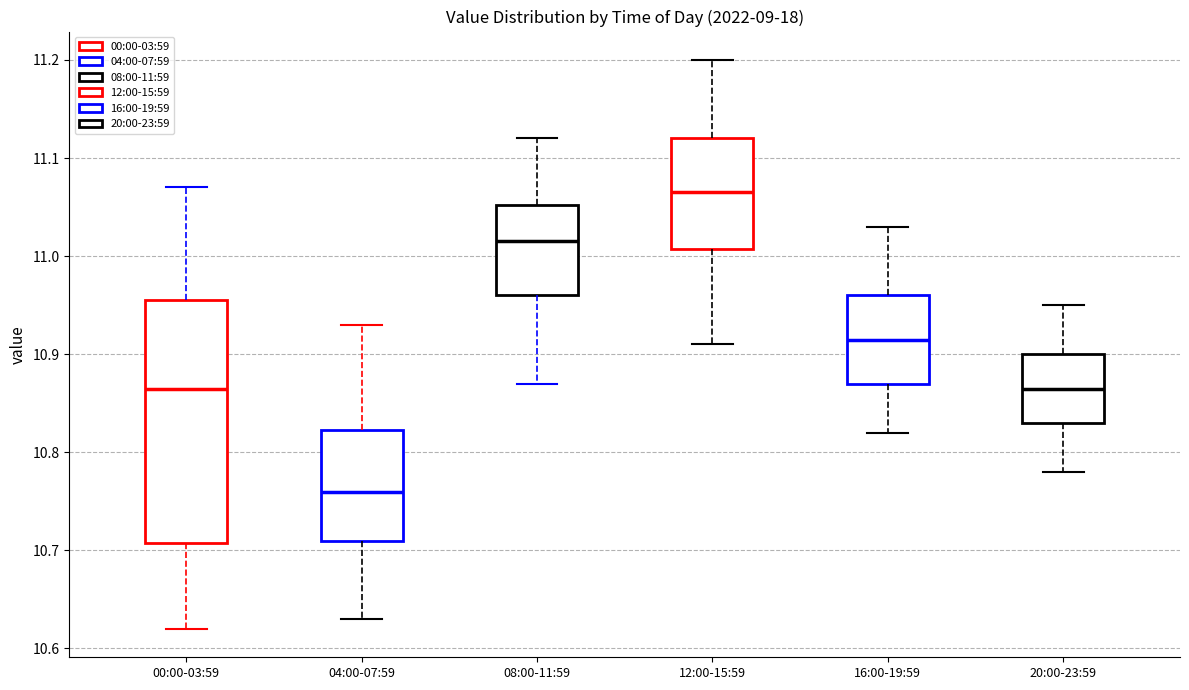

Where does the upper whisker of the box for 00:00-03:59 end on the y-axis? The values are not printed on the chart, so give them approximately, as read against the axis.

11.07